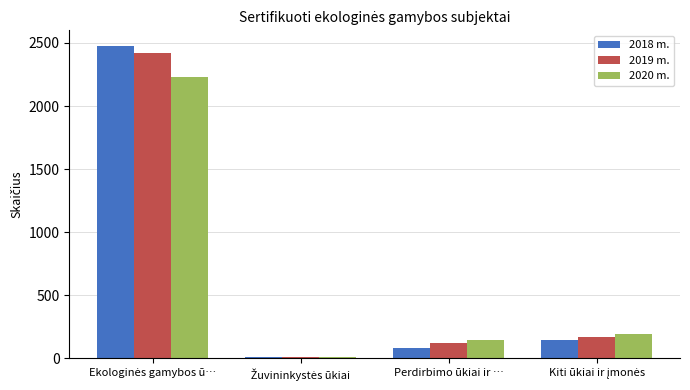

What is the average value of the 2019 m. series?

681